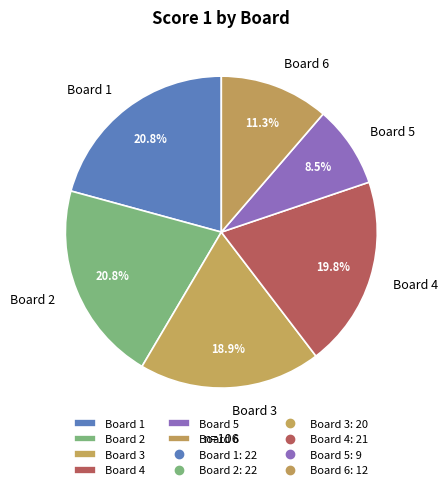

How many slices are in this pie chart?

6